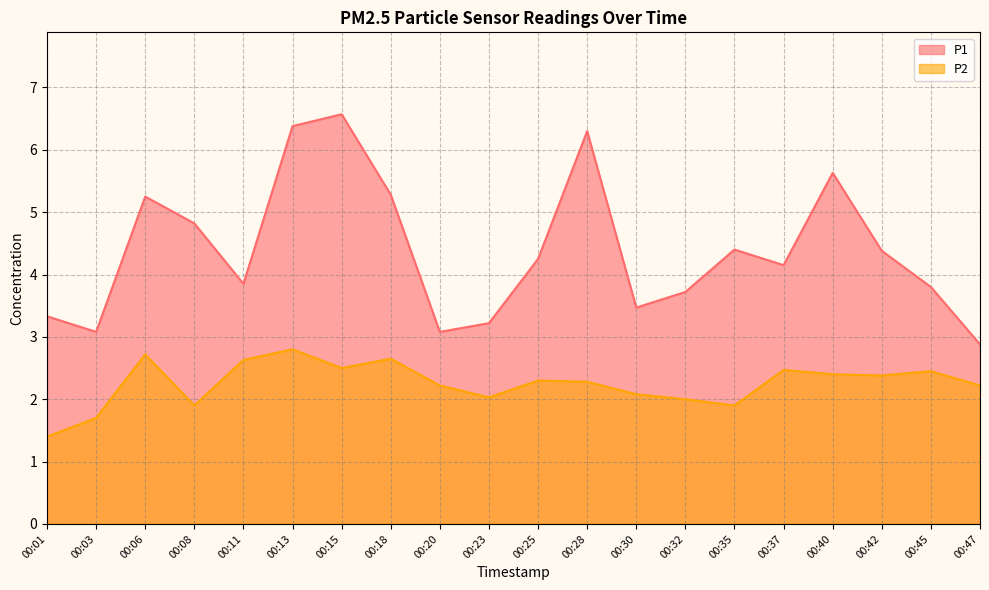

Which series has the largest range (max minus min)?

P1